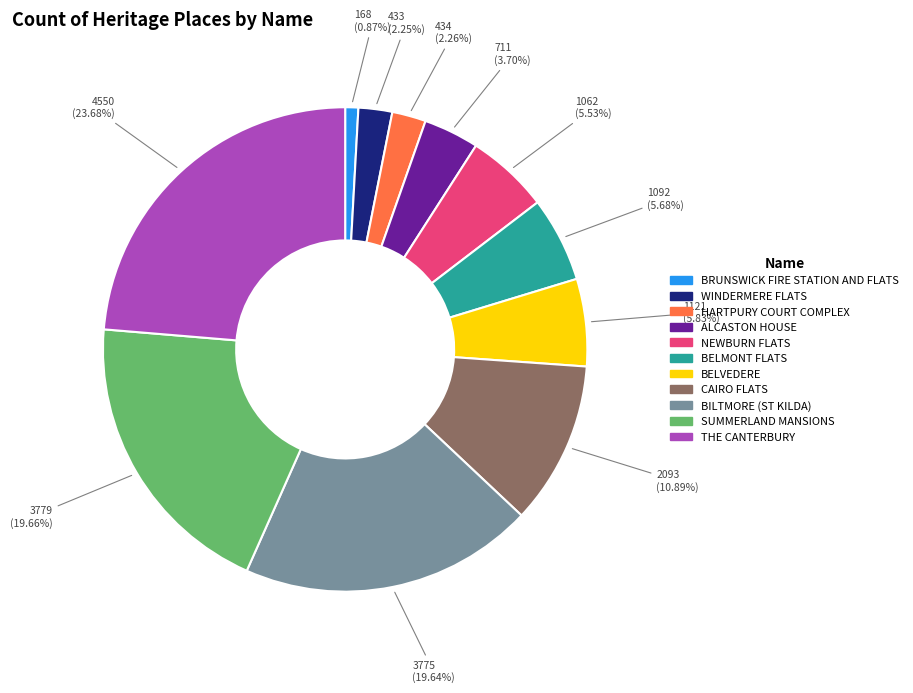

How many segments does this pie chart have?

11